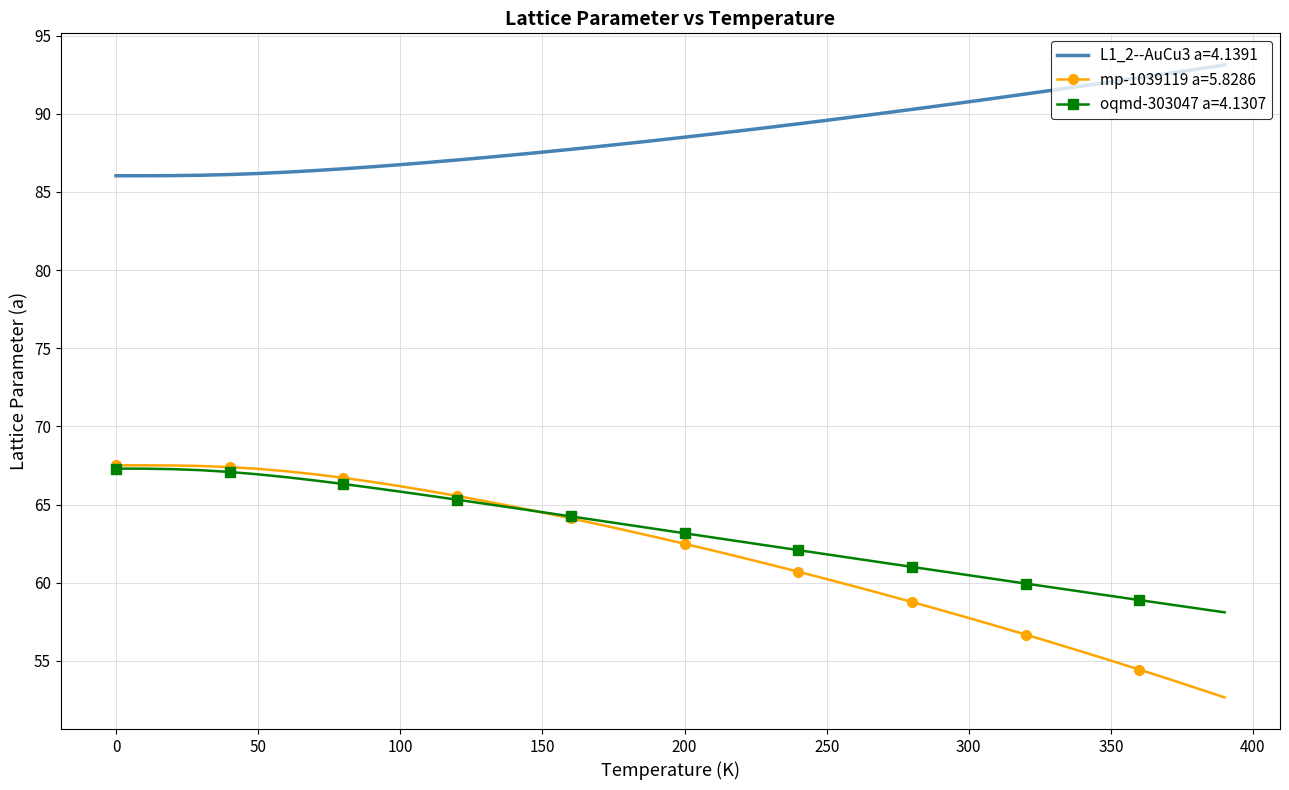

What is the highest value of the oqmd-303047 a=4.1307 series?

67.3